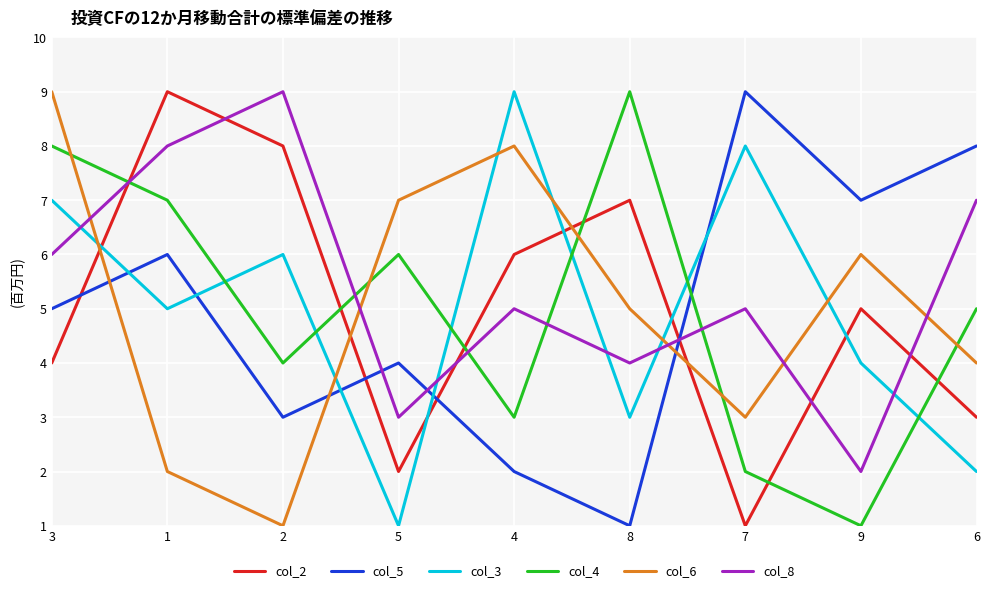

Rank the categories by col_4 value from lowest to highest.

9, 7, 4, 2, 6, 5, 1, 3, 8